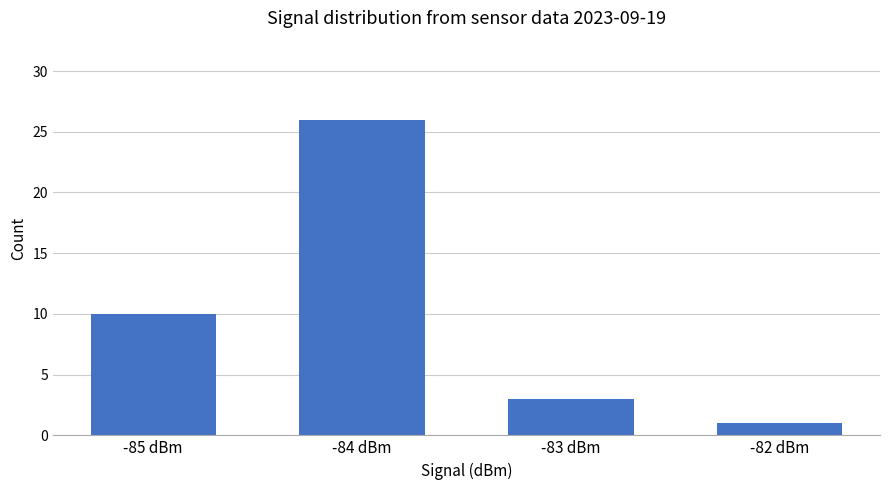

Rank the categories by value from highest to lowest.

-84 dBm, -85 dBm, -83 dBm, -82 dBm